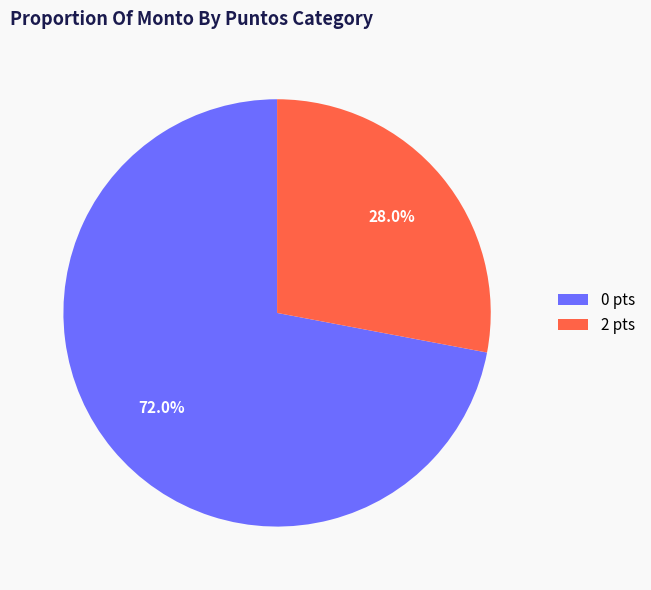

Count the number of slices in the pie.

2